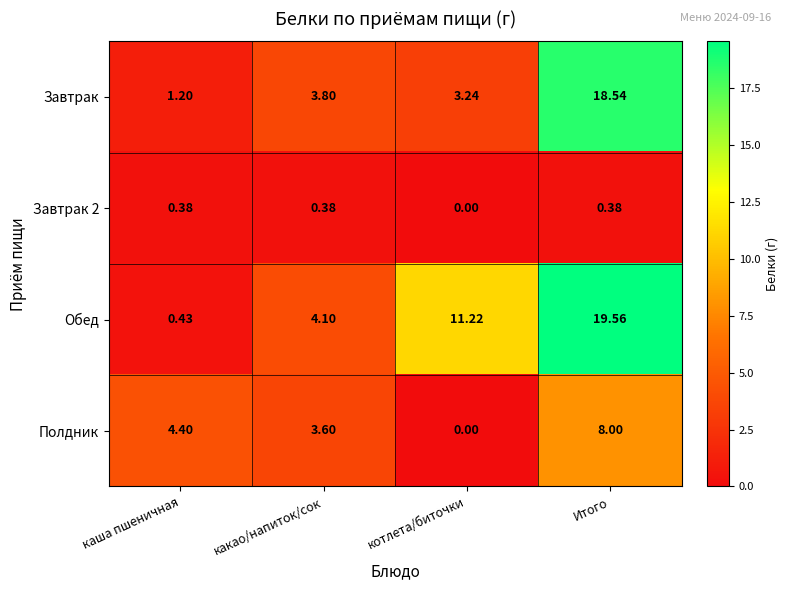

Where is Полдник nearest to the value 4?

какао/напиток/сок